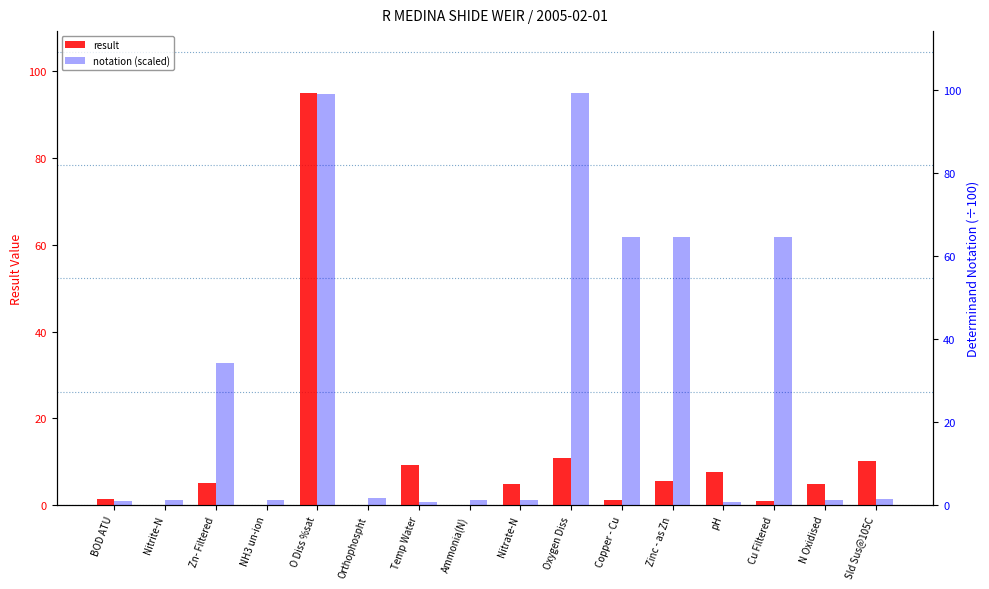

Reading left to right, what are all the values shown in this chart?

result: 1.4	0.0	5.0	0.0	95.0	0.0	9.3	0.1	4.9	10.9	1.1	5.5	7.7	1.0	4.9	10.1
notation (scaled): 0.8	1.2	34.1	1.2	99.0	1.8	0.8	1.1	1.2	99.2	64.5	64.5	0.6	64.5	1.2	1.4